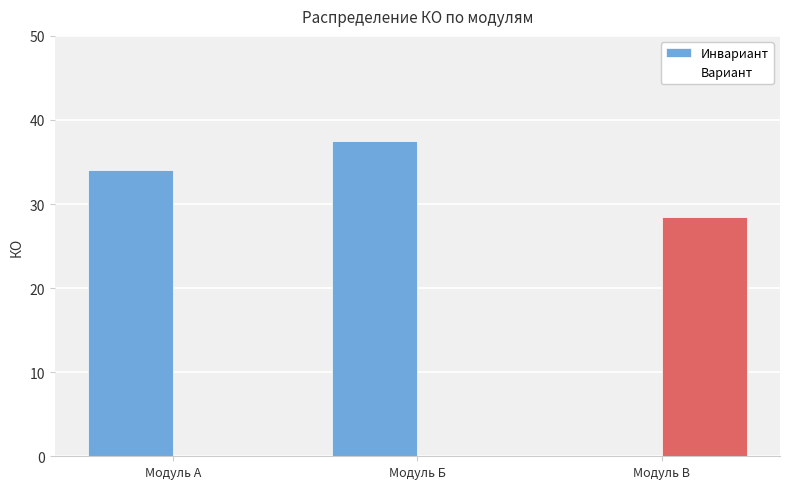

At which category is the sum across all series the highest?

Модуль Б